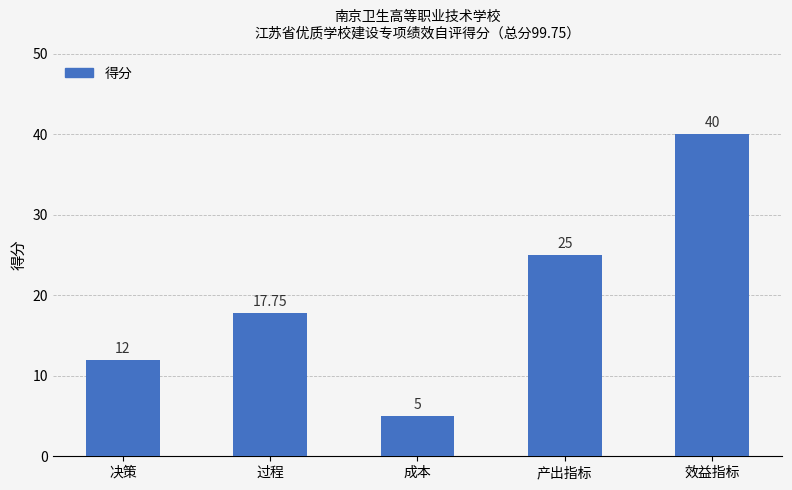

How many values are between 12 and 25?

3